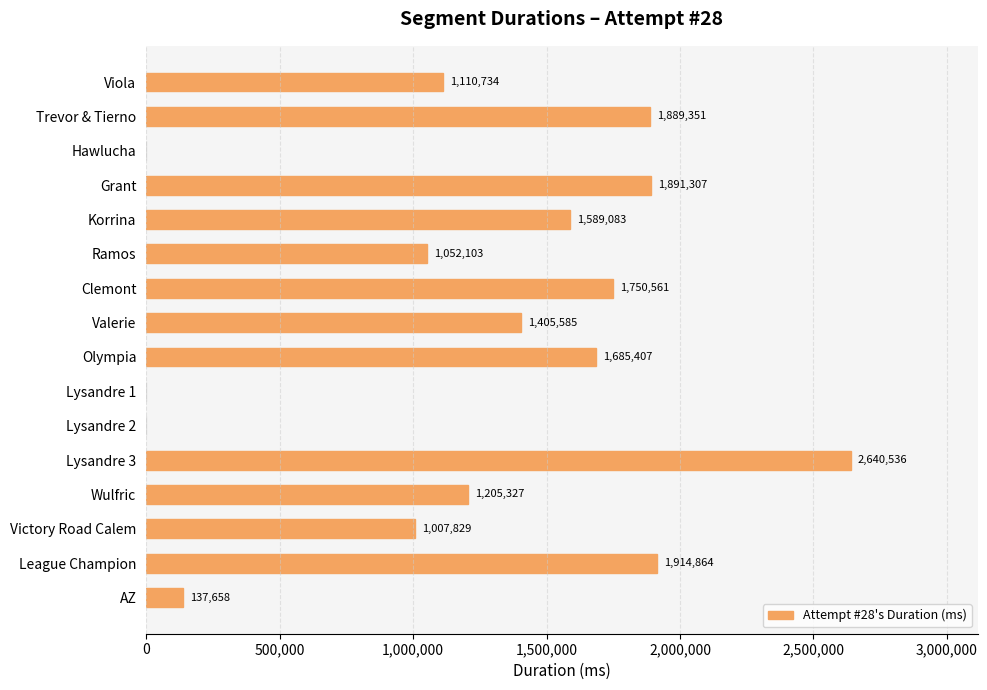

What is the sum of all values?

19280345